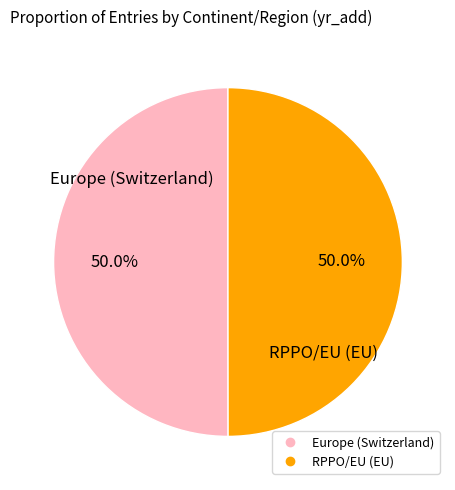

Approximately how many times larger is the value at RPPO/EU (EU) compared to Europe (Switzerland)?

1.0